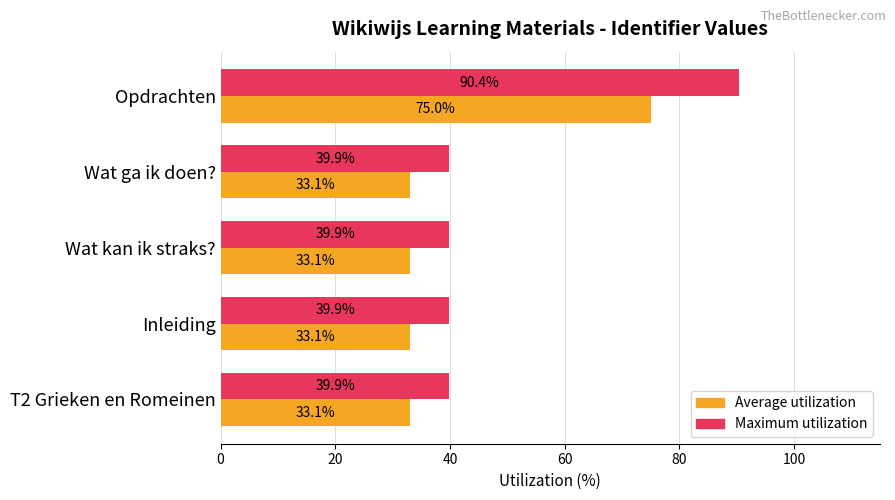

Rank the series by their average value, from highest to lowest.

Maximum utilization, Average utilization